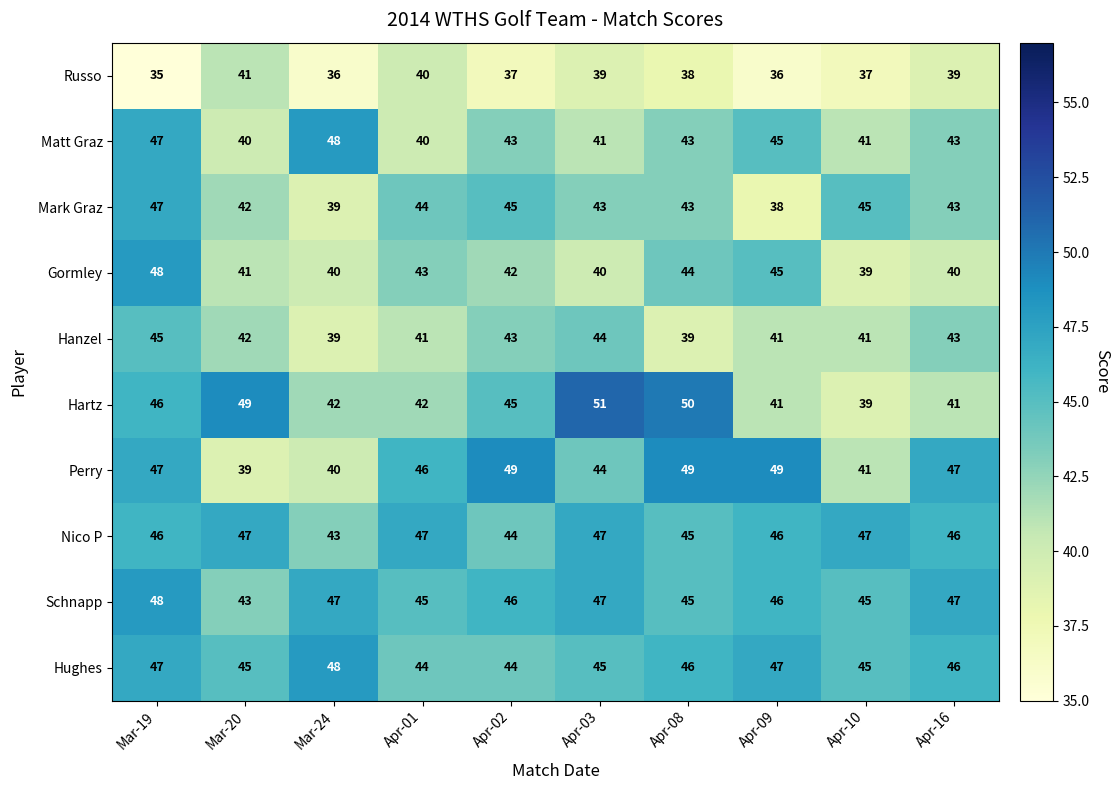

What is the difference between the Hanzel values at Mar-20 and Mar-19?

3